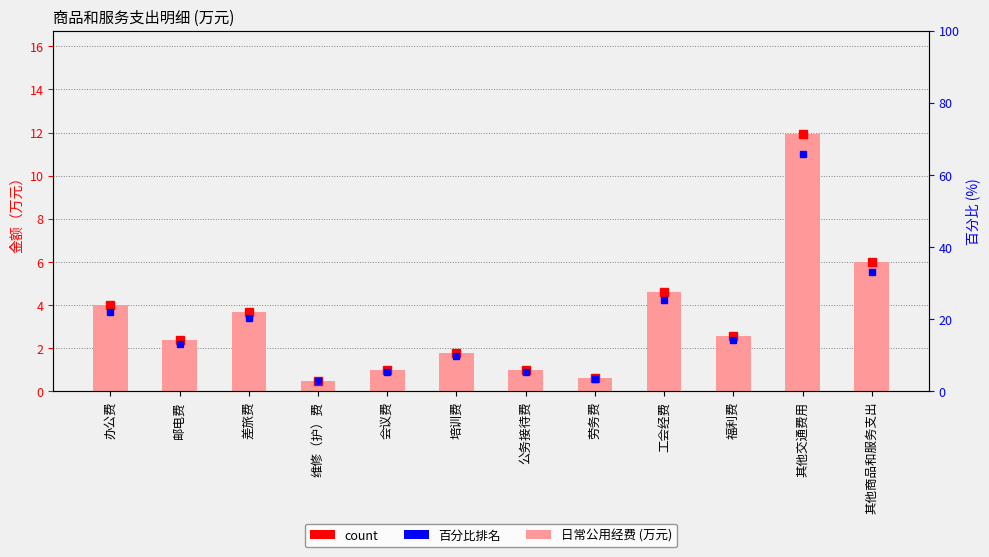

Rank the categories by value from lowest to highest.

维修（护）费, 劳务费, 会议费, 公务接待费, 培训费, 邮电费, 福利费, 差旅费, 办公费, 工会经费, 其他商品和服务支出, 其他交通费用